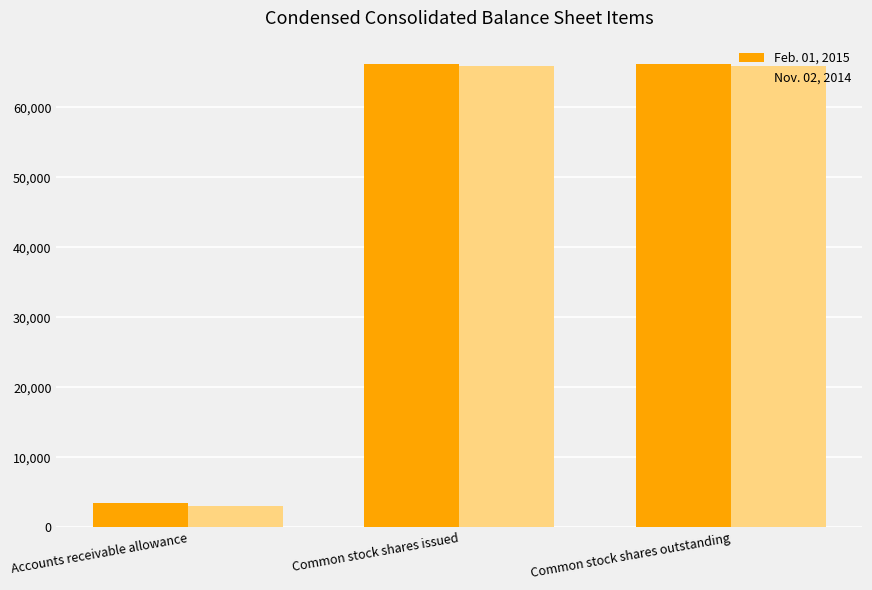

What value does the Nov. 02, 2014 series have at Accounts receivable allowance?

3078